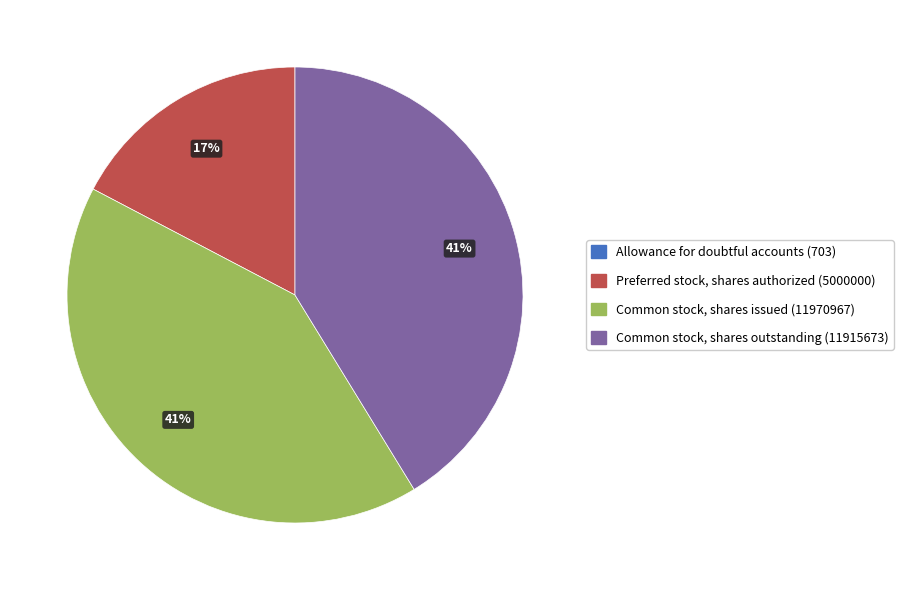

Does any single category account for the majority?

No